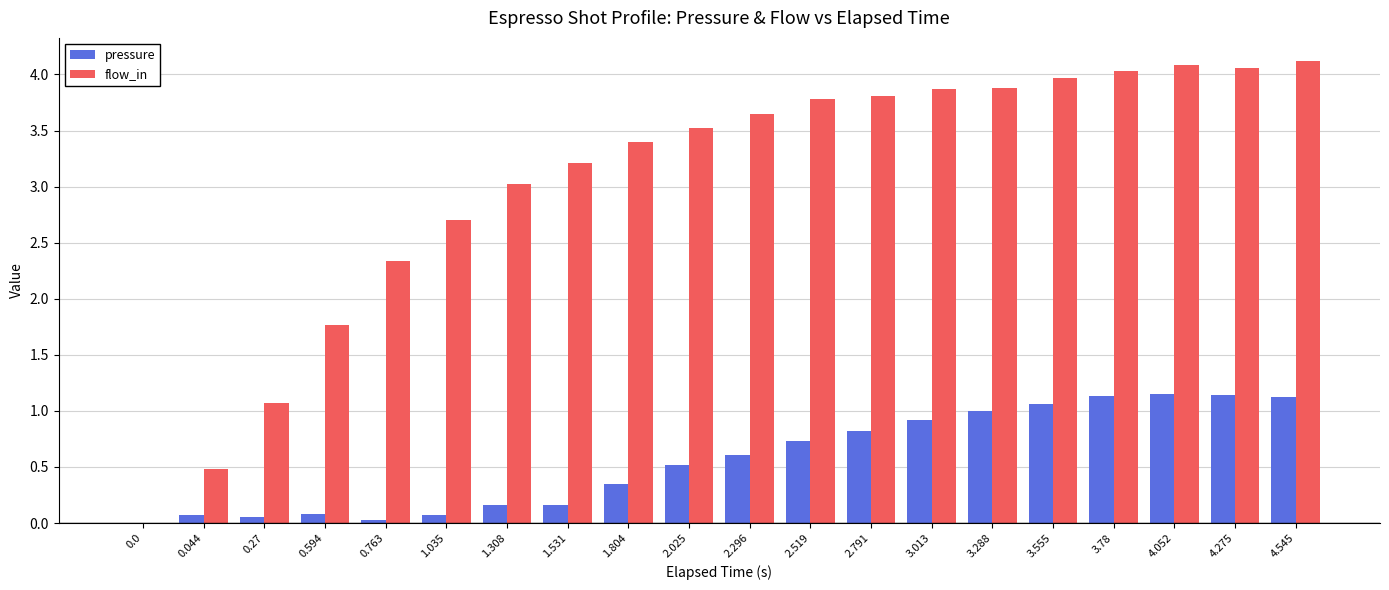

What is the greatest value displayed?

4.1